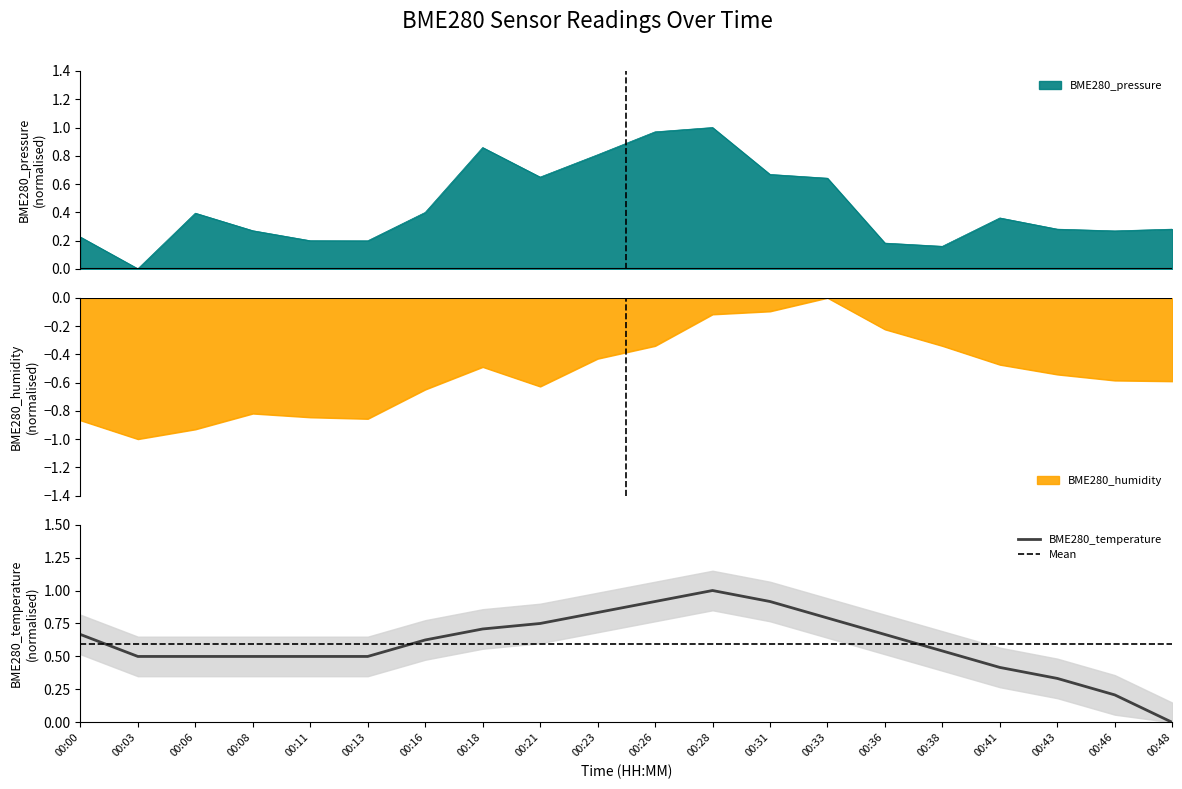

What is the total value across all series at 00:18?

1.1